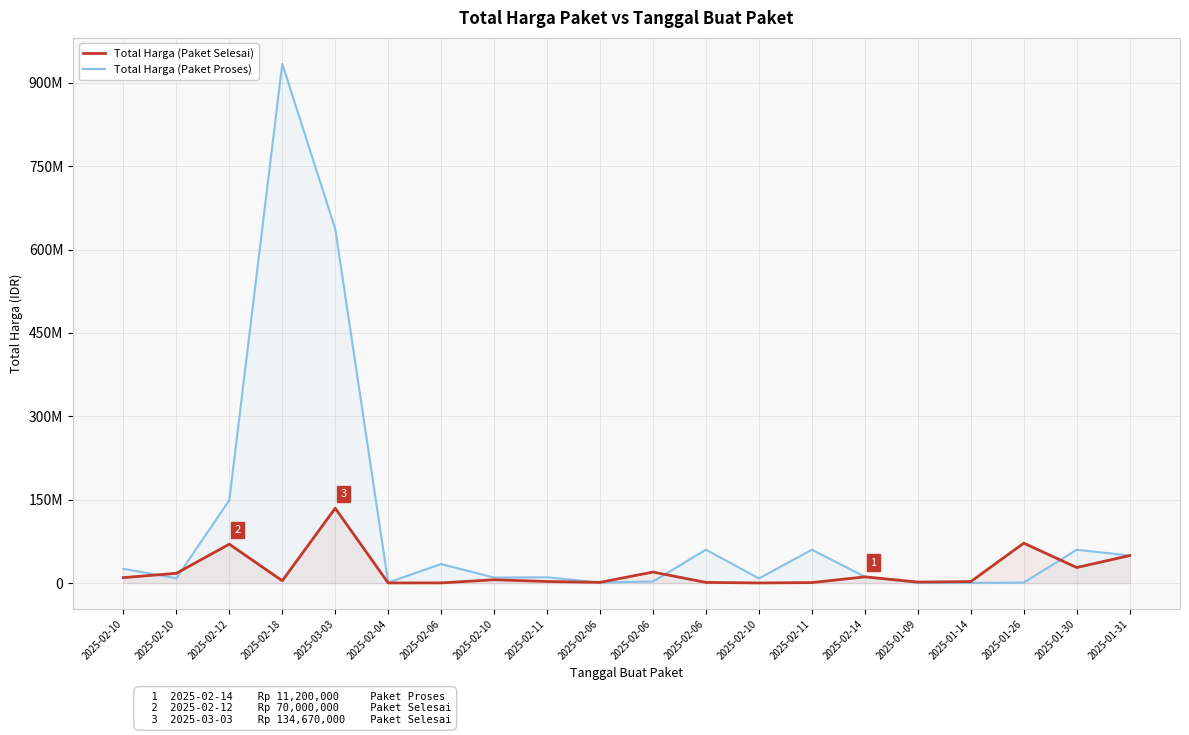

What value does the Total Harga (Paket Proses) series have at 2025-02-06, to the nearest 100?

34246200